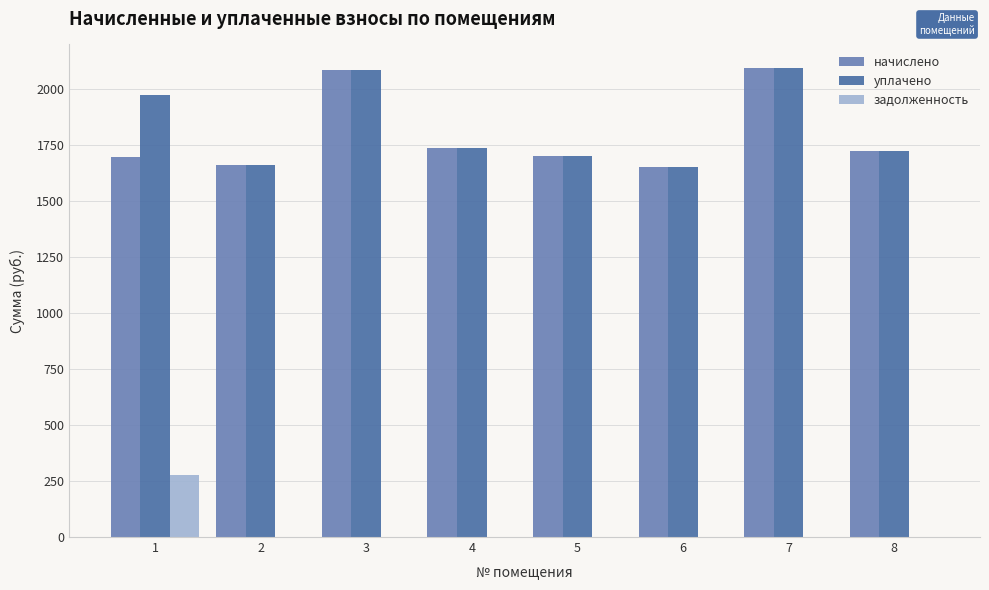

The value of начислено at 5 is 1701.0. True or false?

True